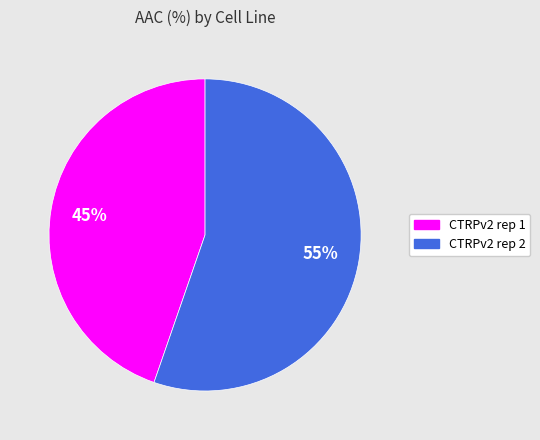

Is there a majority slice in this chart?

Yes